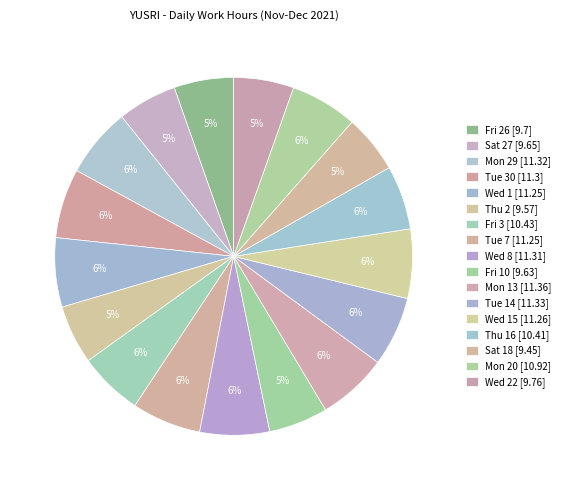

How many segments does this pie chart have?

17